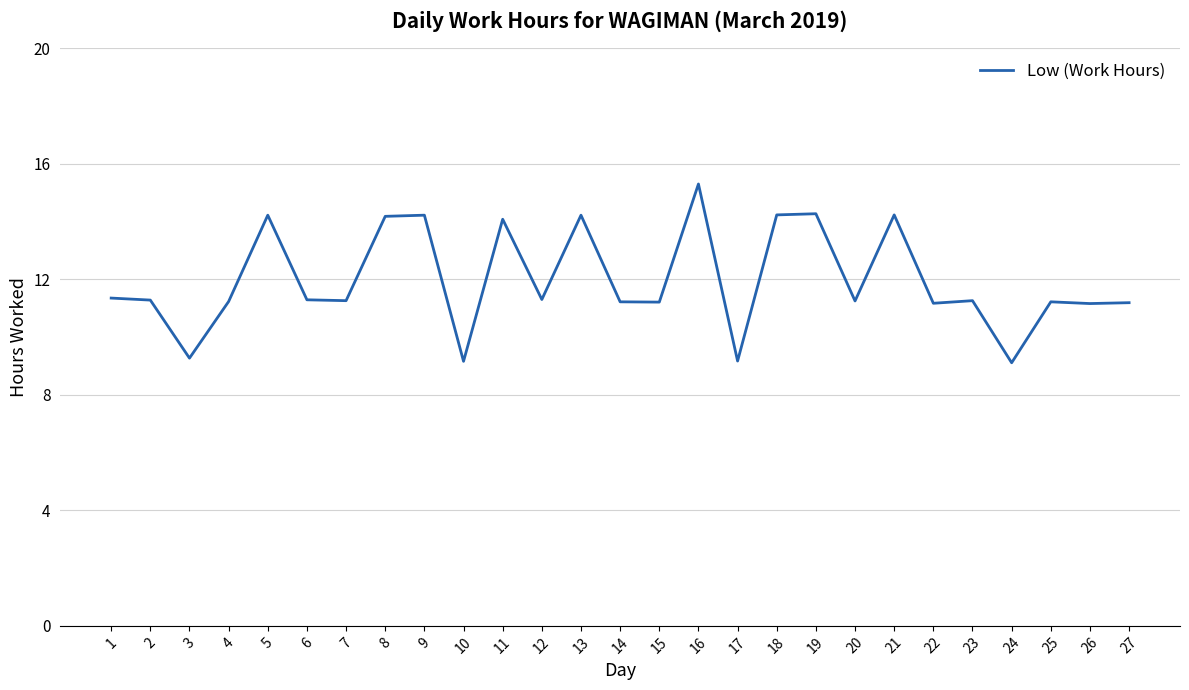

True or false: the data shows 3.1 at 6.

False